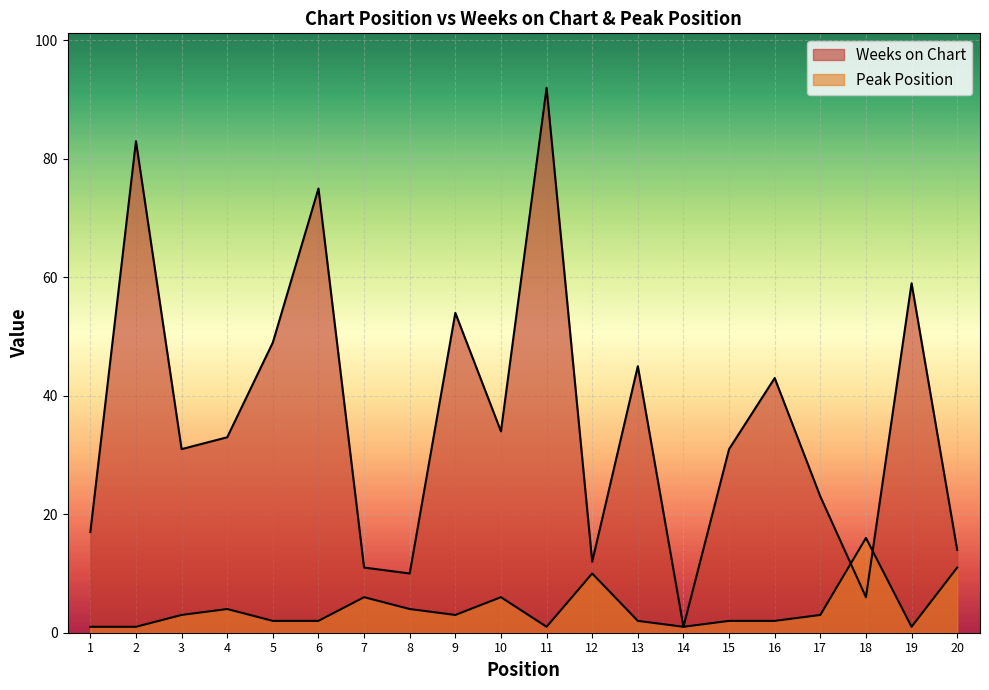

What is the sum of all Peak Position values?

81